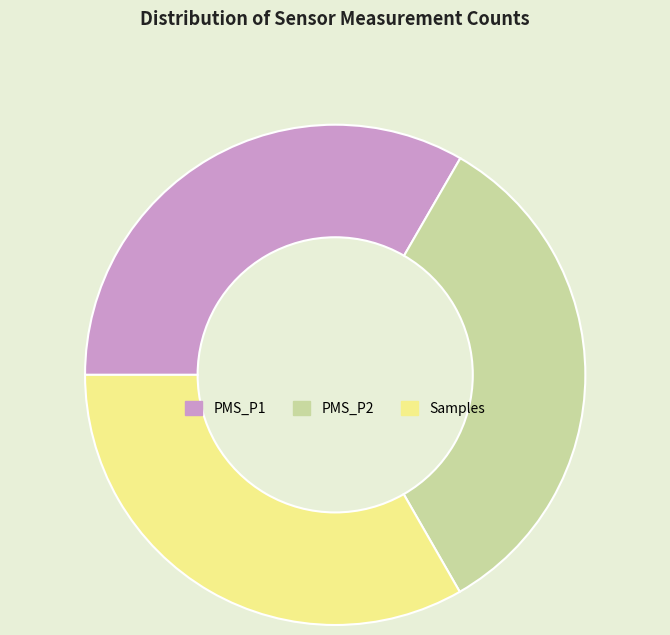

Count the number of slices in the pie.

3